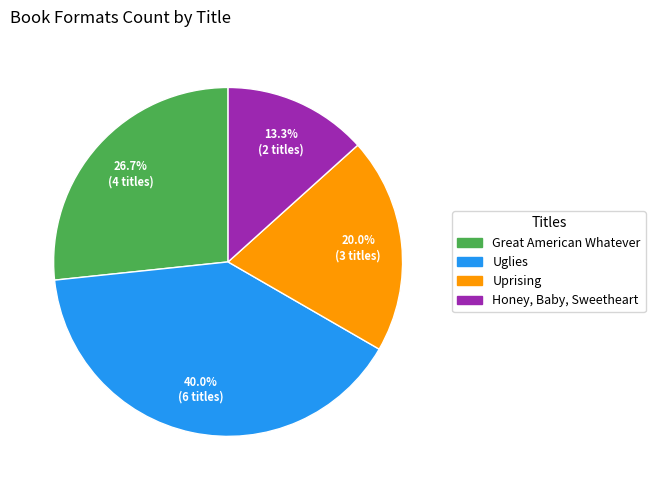

What is the smallest slice in the pie chart?

Honey, Baby, Sweetheart